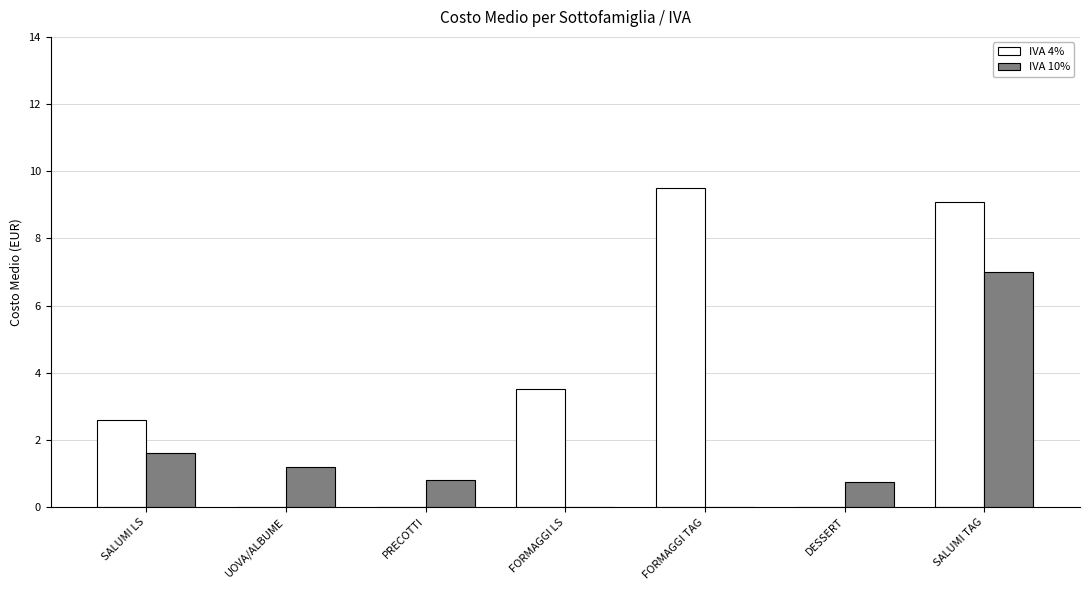

Is the value of IVA 10% at SALUMI TAG greater than the value of IVA 4% at SALUMI LS?

Yes